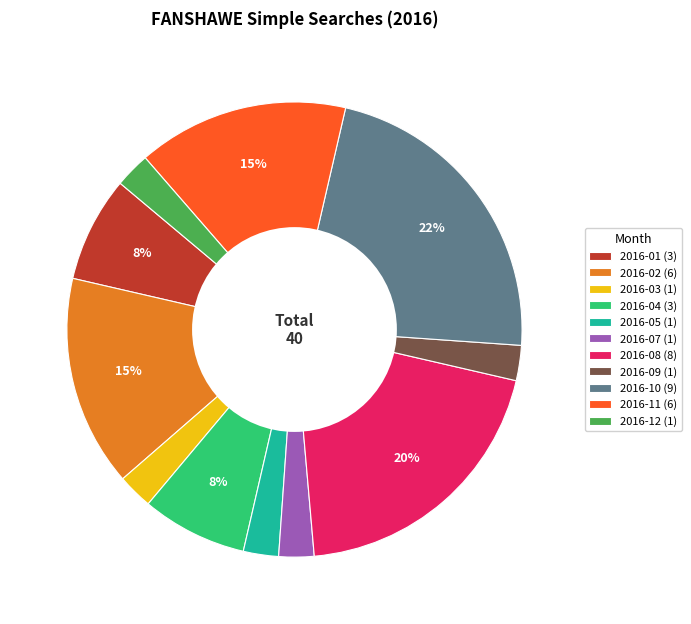

What is the largest slice in the pie chart?

2016-10 (9)